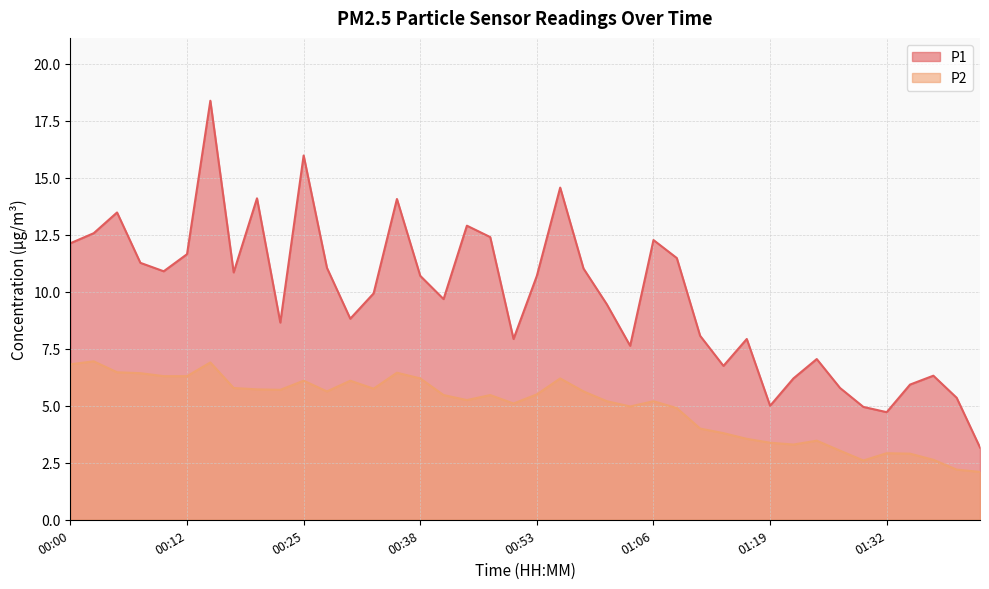

At which category is the sum across all series the highest?

00:15